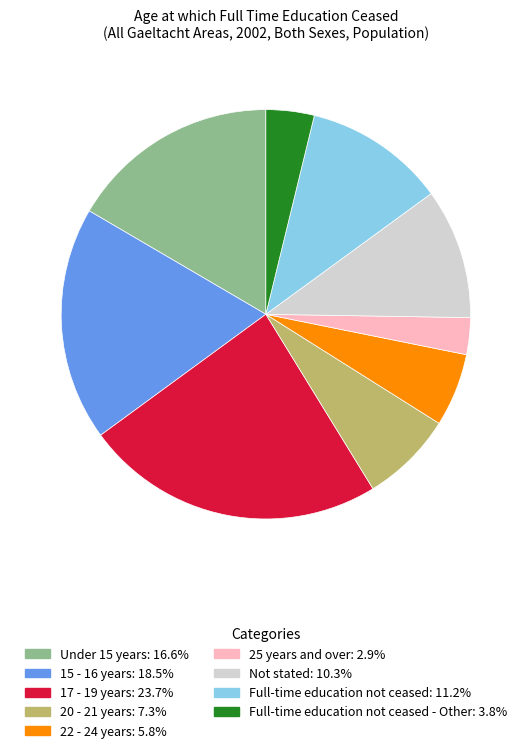

How many slices are in this pie chart?

9